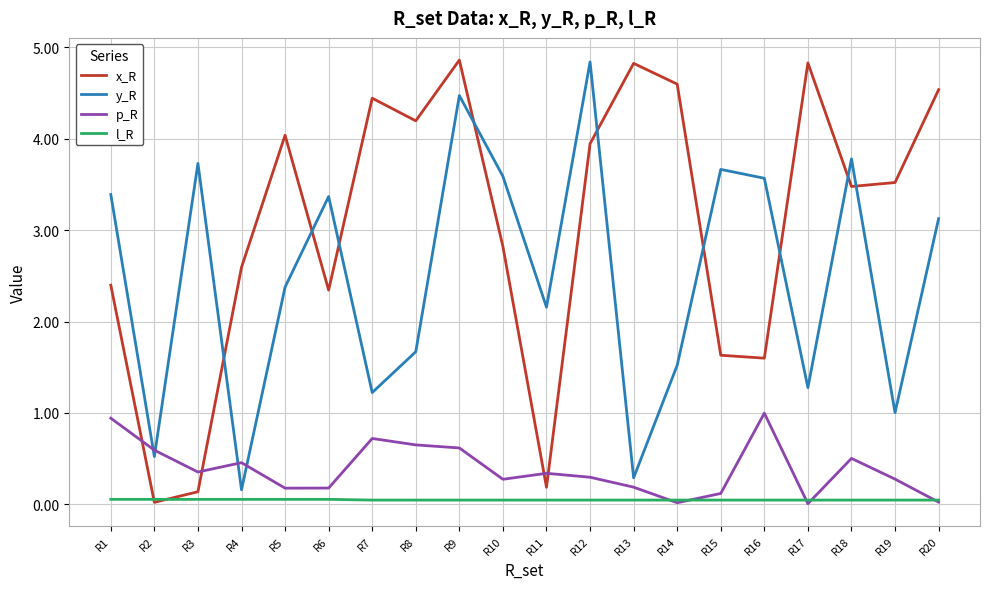

What is the sum of the p_R values at R8 and R13?

0.8